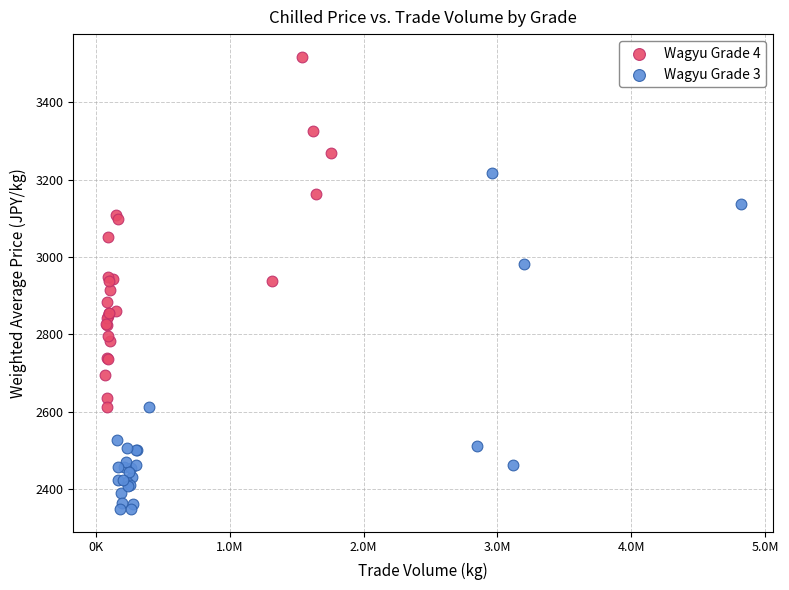

Which series reaches the maximum Y coordinate?

Wagyu Grade 4